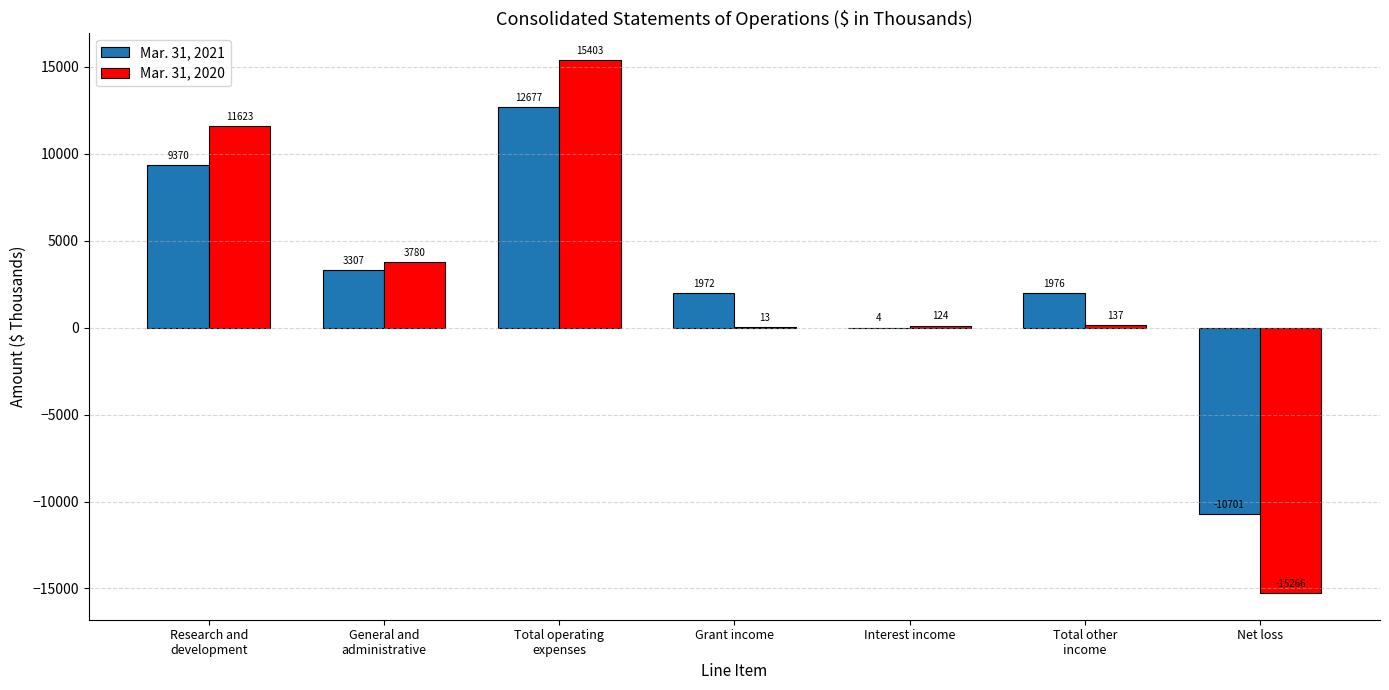

What is the sum of the Mar. 31, 2021 values at Total other
income and General and
administrative?

5283